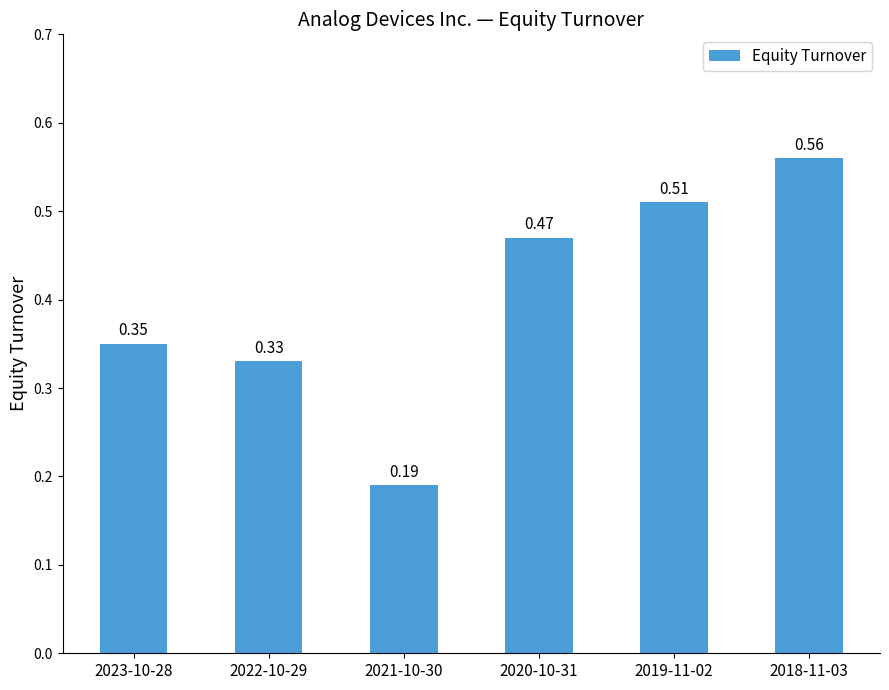

What is the sum of all values?

2.4